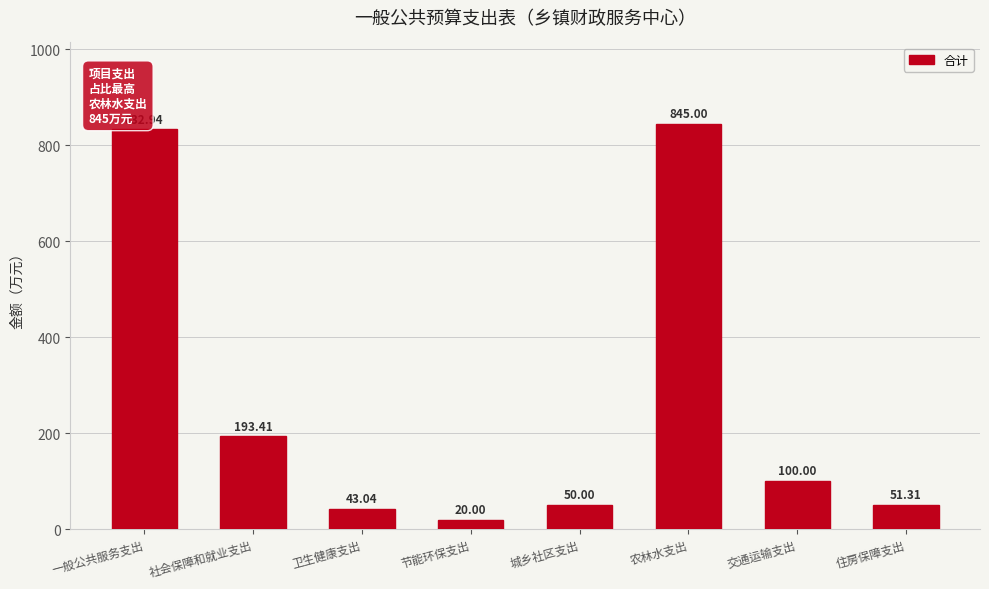

Reading right to left, transcribe all the data shown in this chart.

住房保障支出=51.3	交通运输支出=100.0	农林水支出=845.0	城乡社区支出=50.0	节能环保支出=20.0	卫生健康支出=43.0	社会保障和就业支出=193.4	一般公共服务支出=832.9